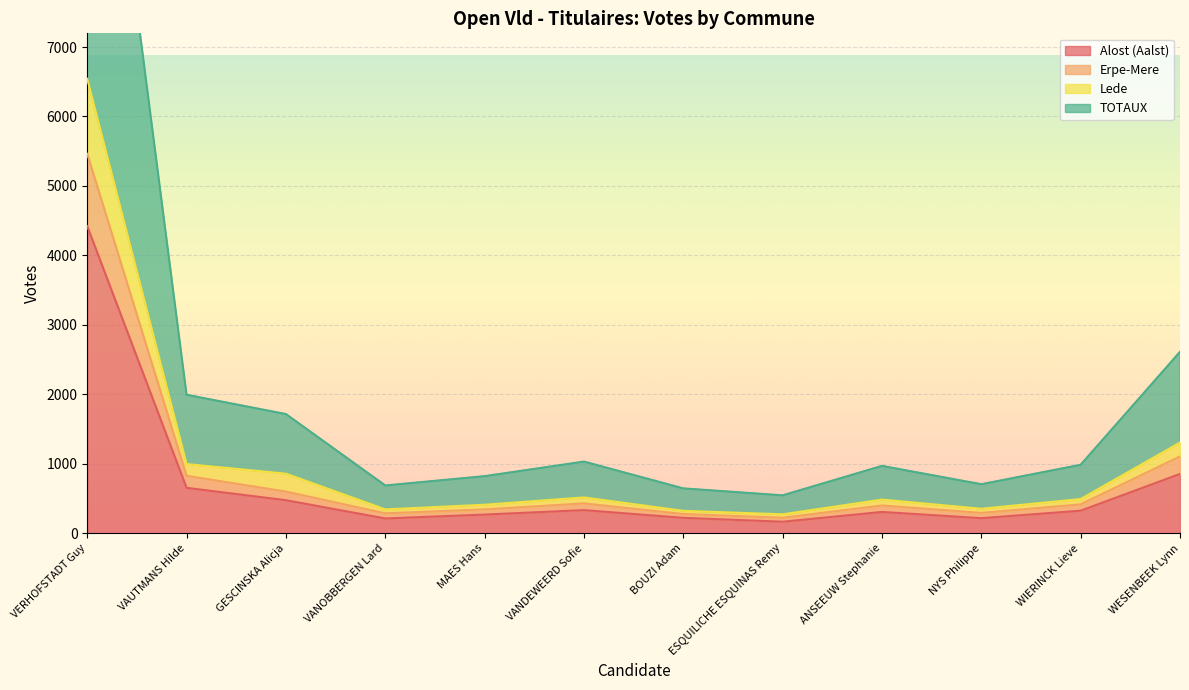

What is the label of the 10th point from the right?

GESCINSKA Alicja